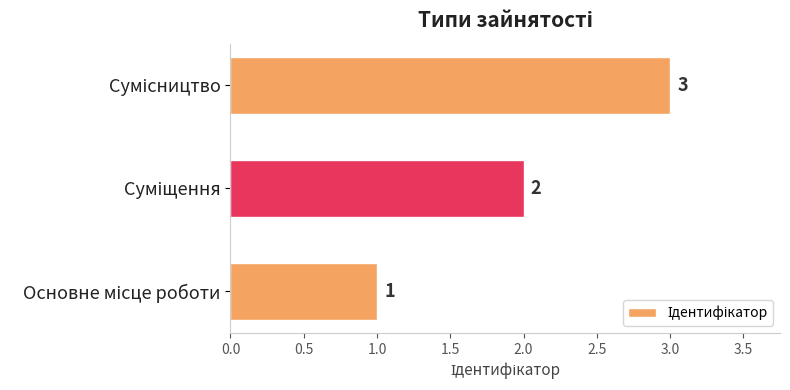

How many values are between 1 and 3?

3